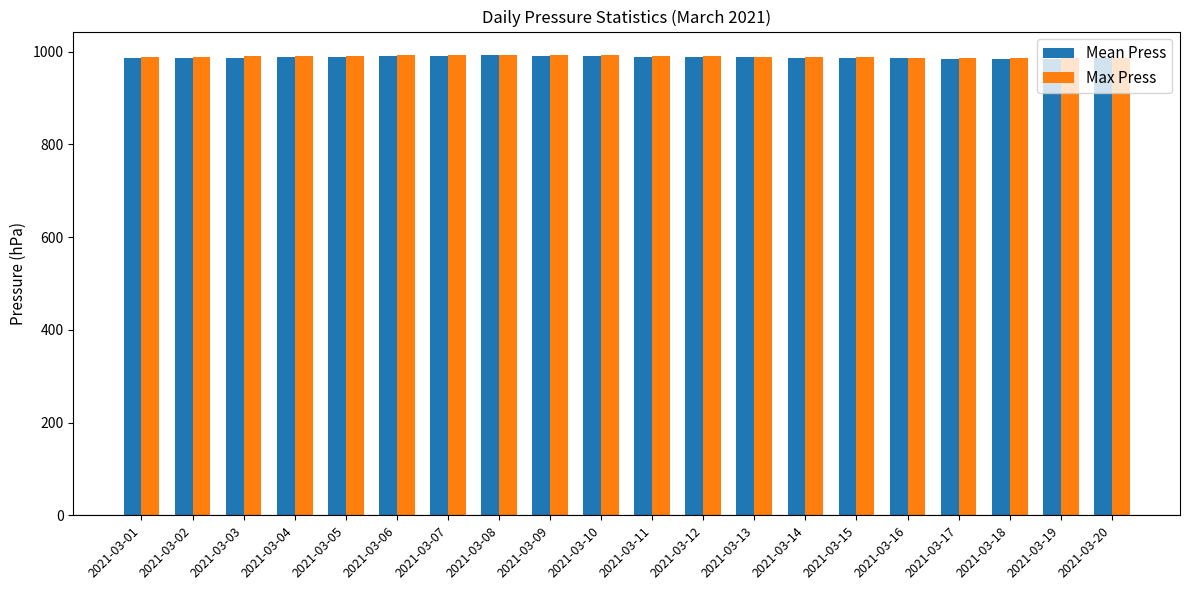

What is the total value across all series at 2021-03-19?

1971.6